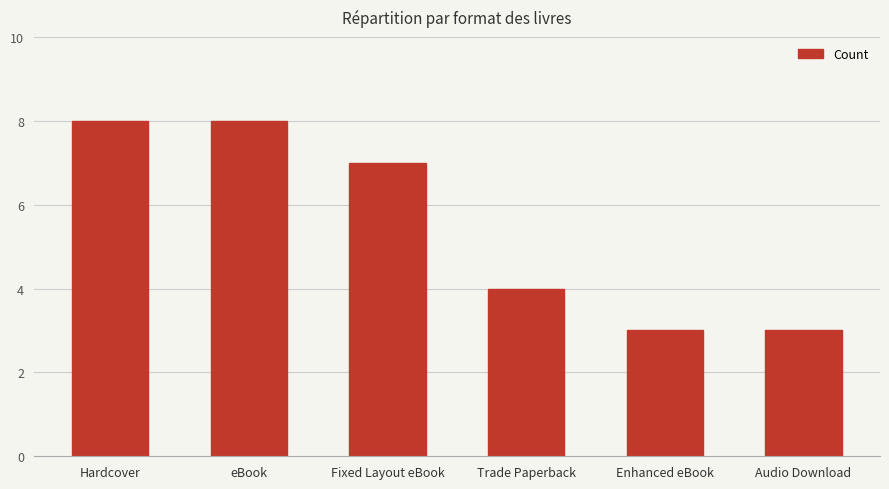

Reading left to right, extract all data points from this chart.

8	8	7	4	3	3